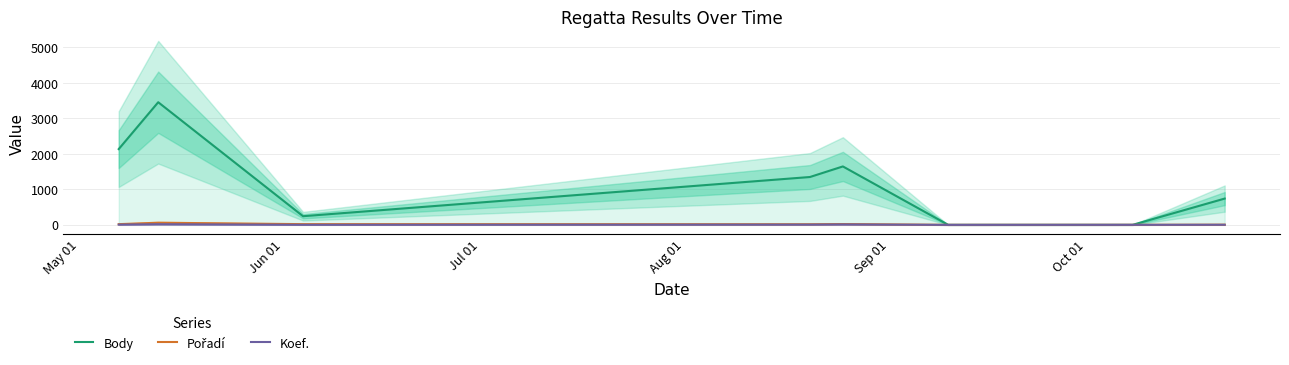

Is this an area chart (filled region under the line)?

No